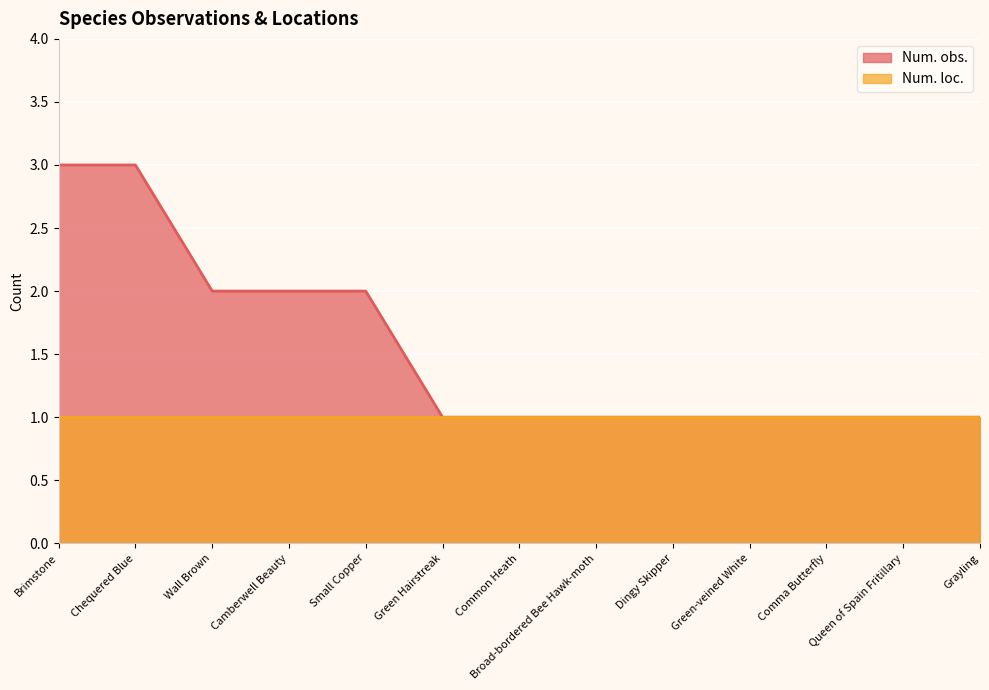

How many values exceed 1?

5